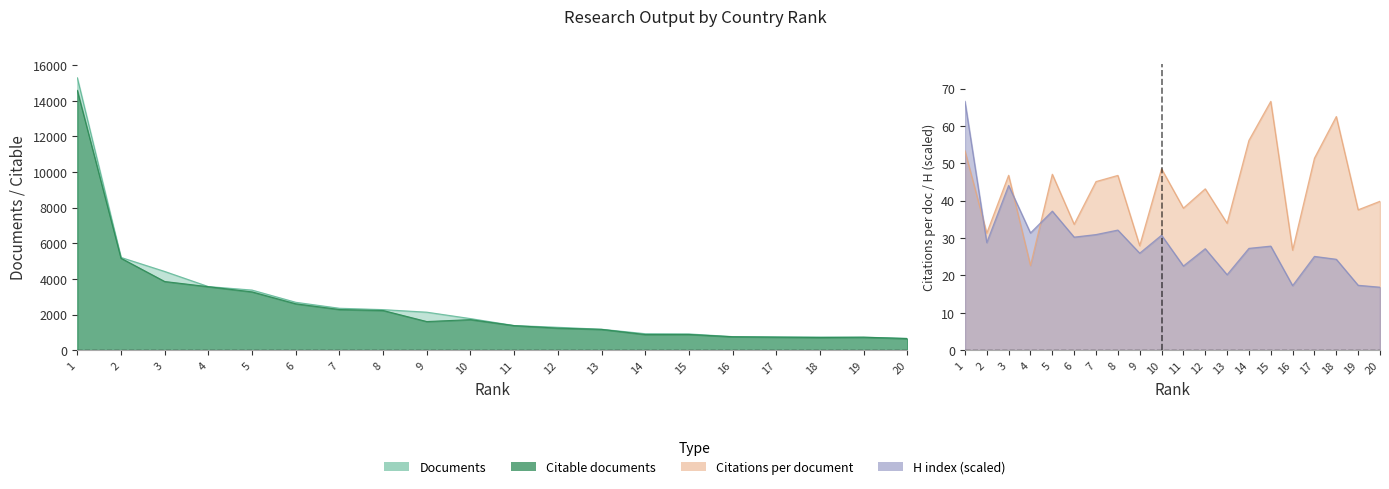

At which category is the sum across all series the highest?

1